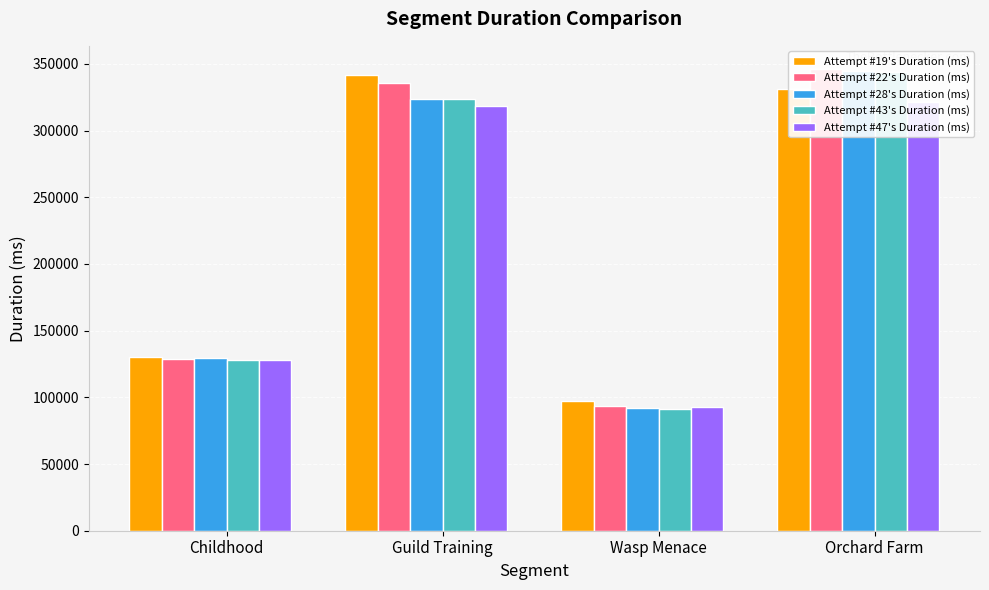

What is the label of the 2nd bar from the right?

Wasp Menace